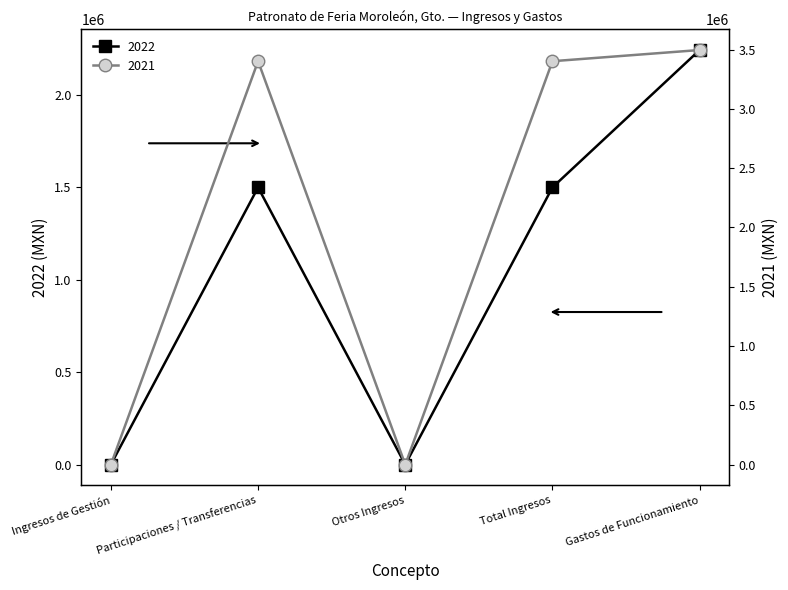

What is the difference between the maximum and second lowest values in the 2021 series?

3496091.8